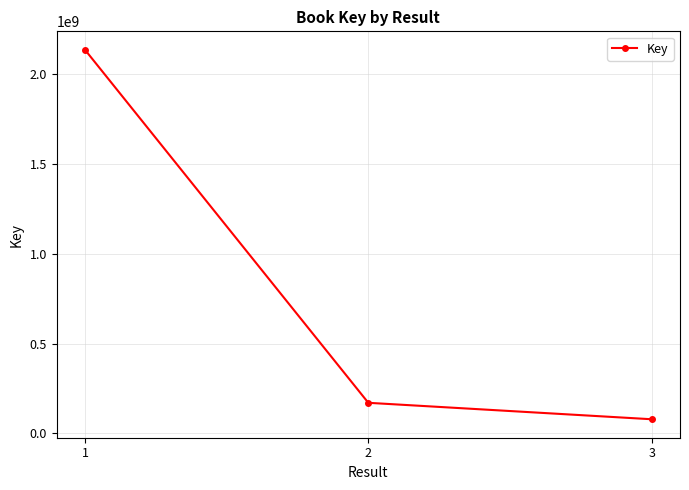

Where does the data first go above 170307897?

1